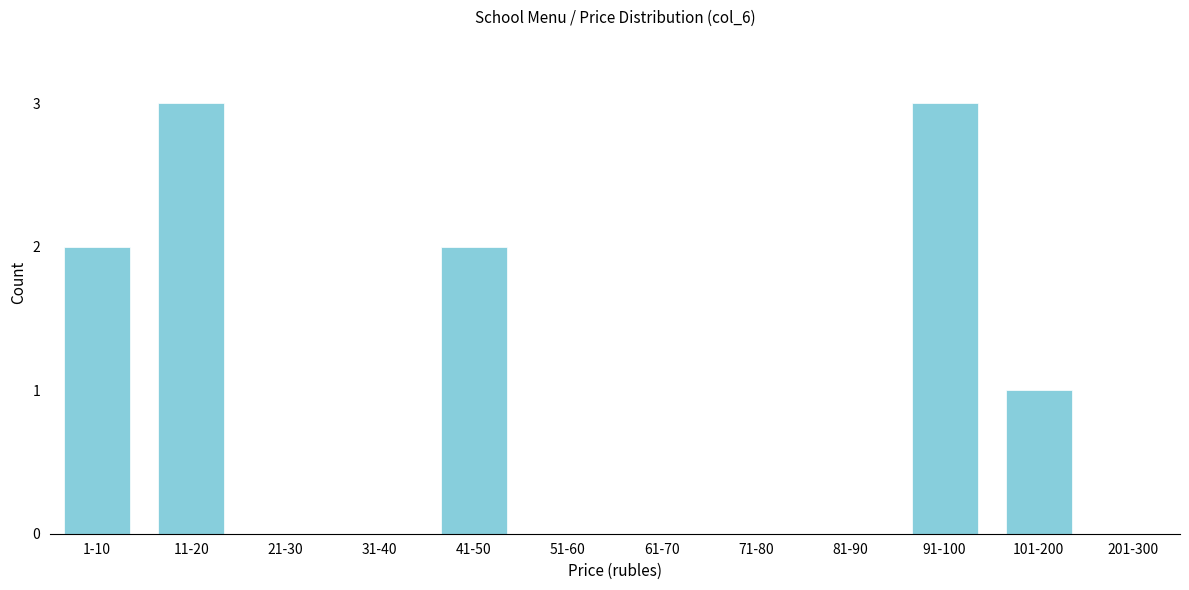

Reading left to right, transcribe all the data shown in this chart.

1-10=2	11-20=3	21-30=0	31-40=0	41-50=2	51-60=0	61-70=0	71-80=0	81-90=0	91-100=3	101-200=1	201-300=0